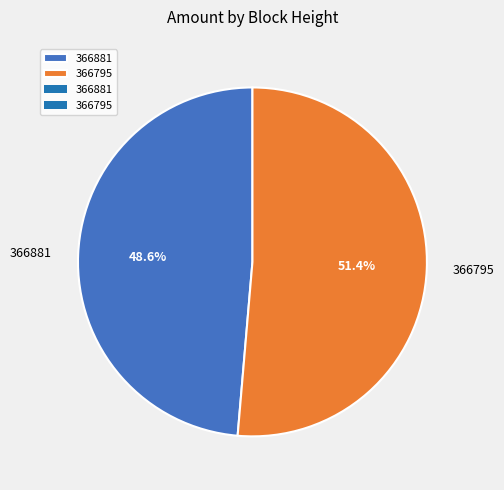

Does any single category account for the majority?

Yes